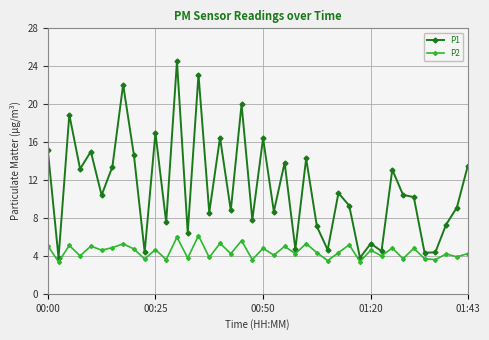

What is the smallest value displayed?

3.4